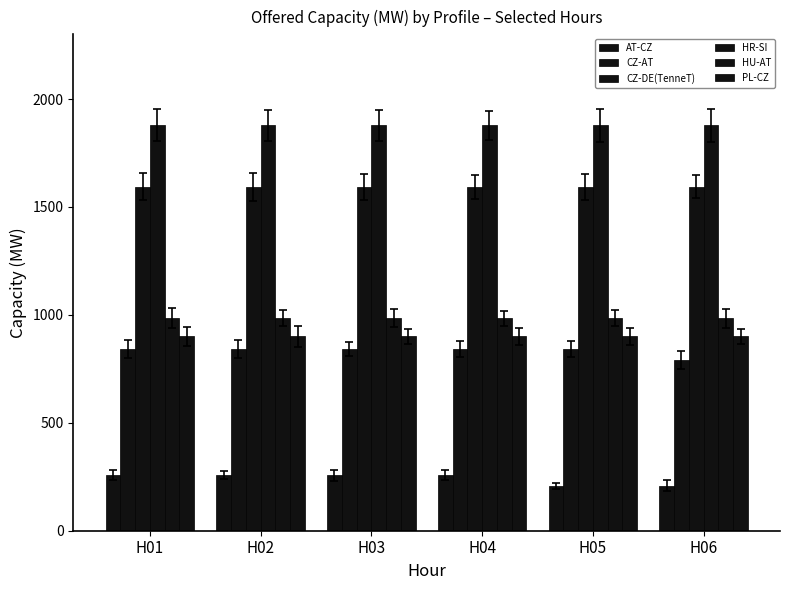

How many bars are there in each group?

6